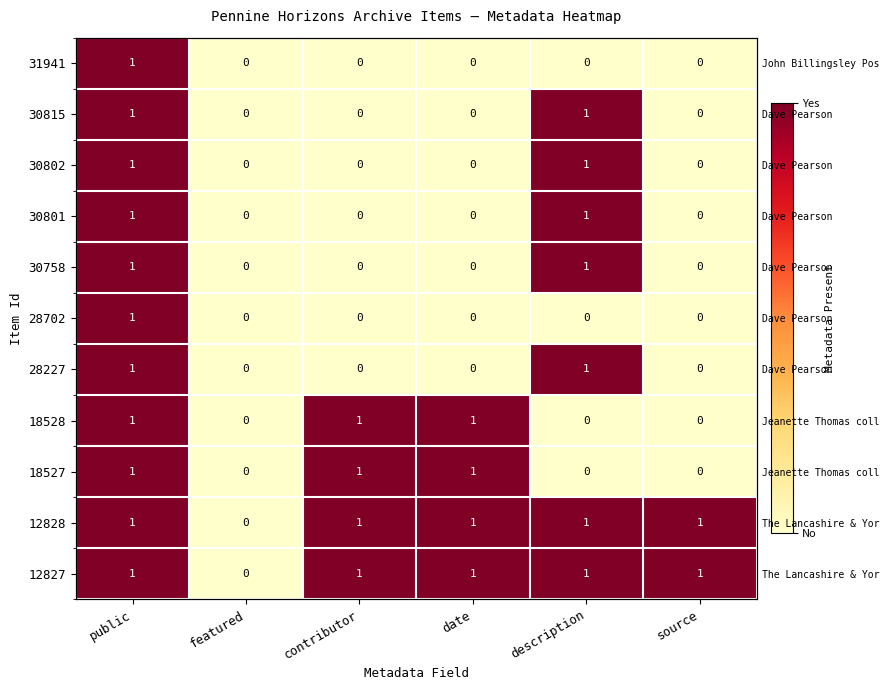

Read the 12828 value at contributor.

1